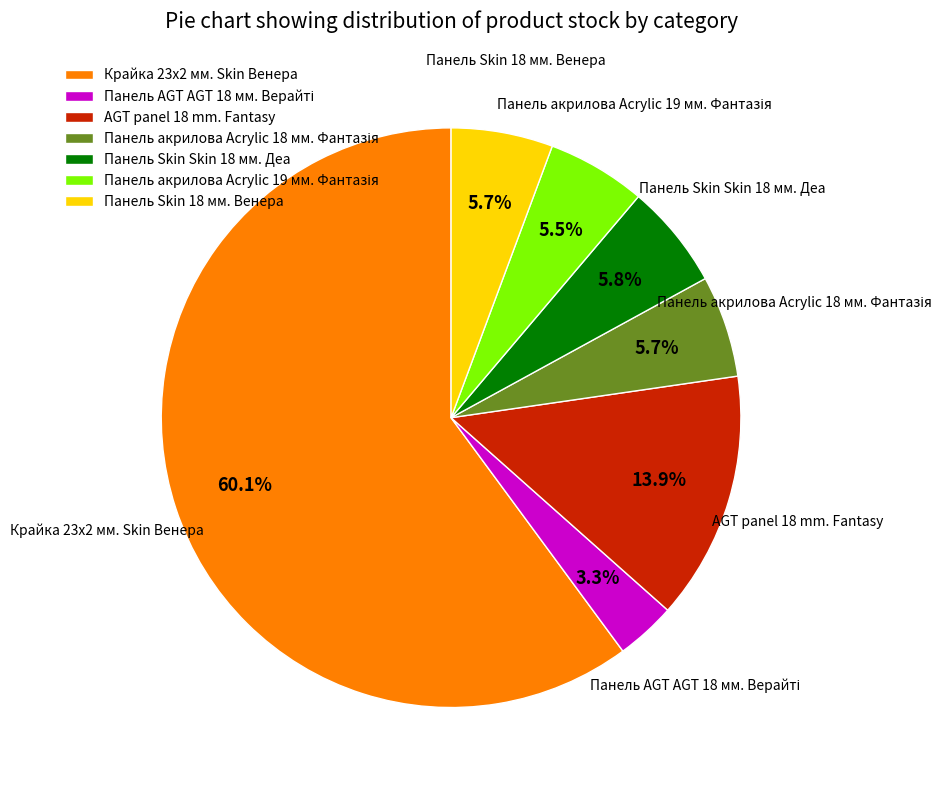

Approximately how many times larger is the value at Панель Skin Skin 18 мм. Деа compared to Панель Skin 18 мм. Венера?

1.0